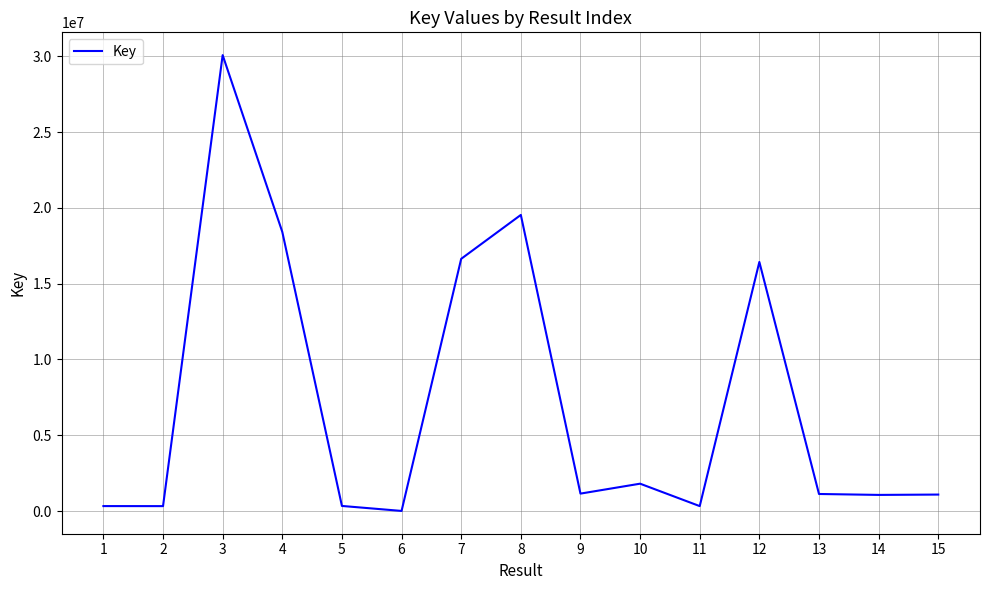

Where does the data first go above 1124892?

3